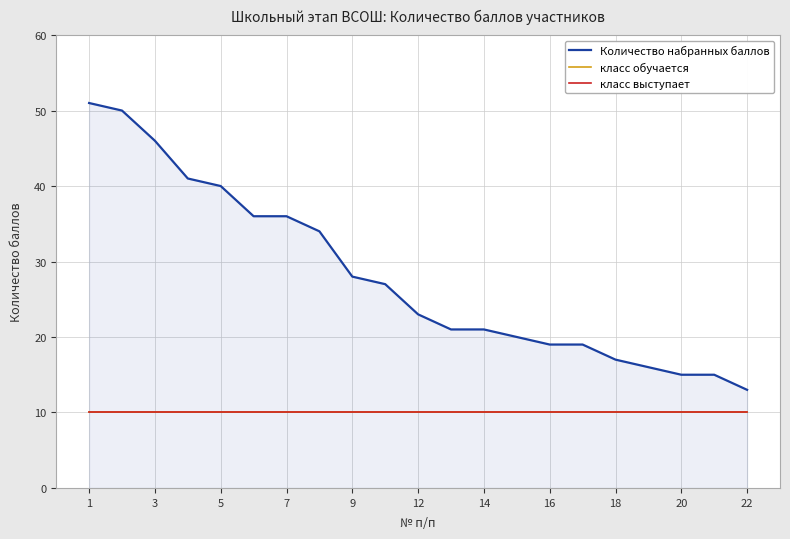

Does the chart display data point markers on the line(s)?

No